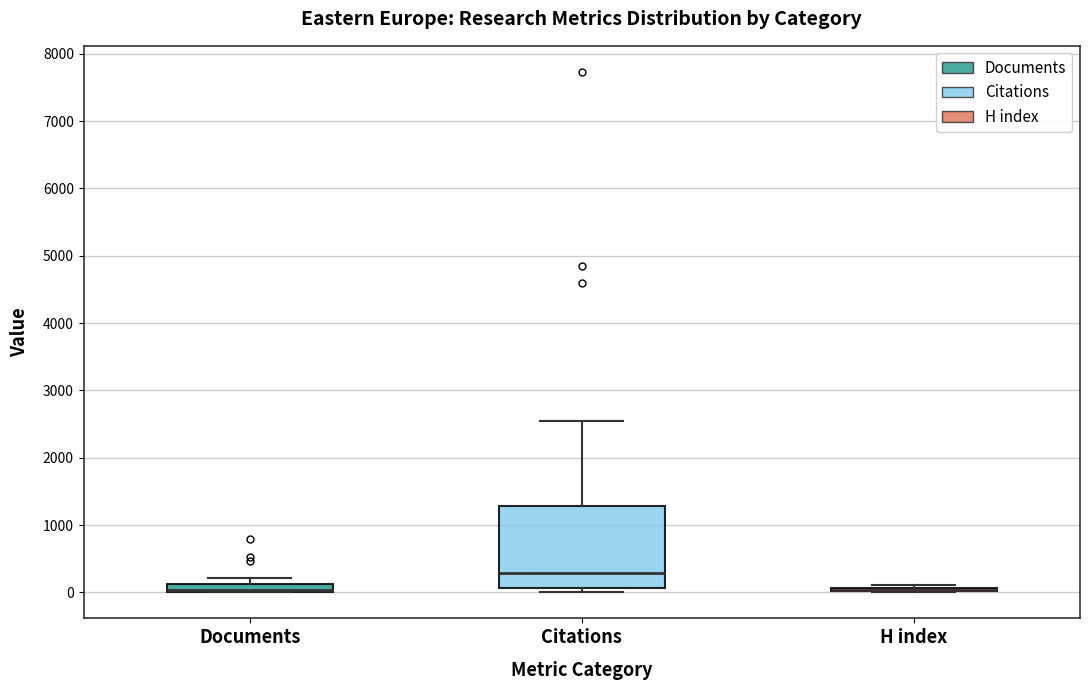

Comparing the boxes themselves (not the whiskers), which one is the tallest?

Citations